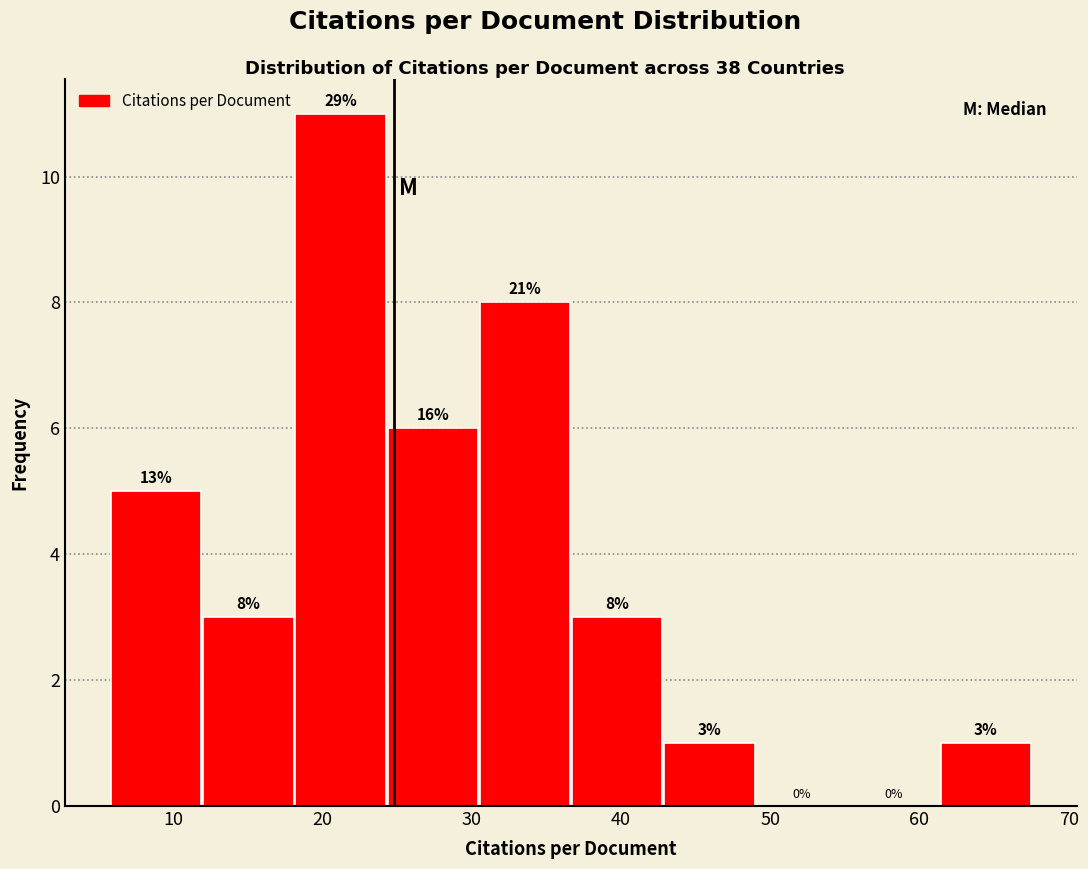

Over which range of the x-axis is the bar tallest?

18 to 24